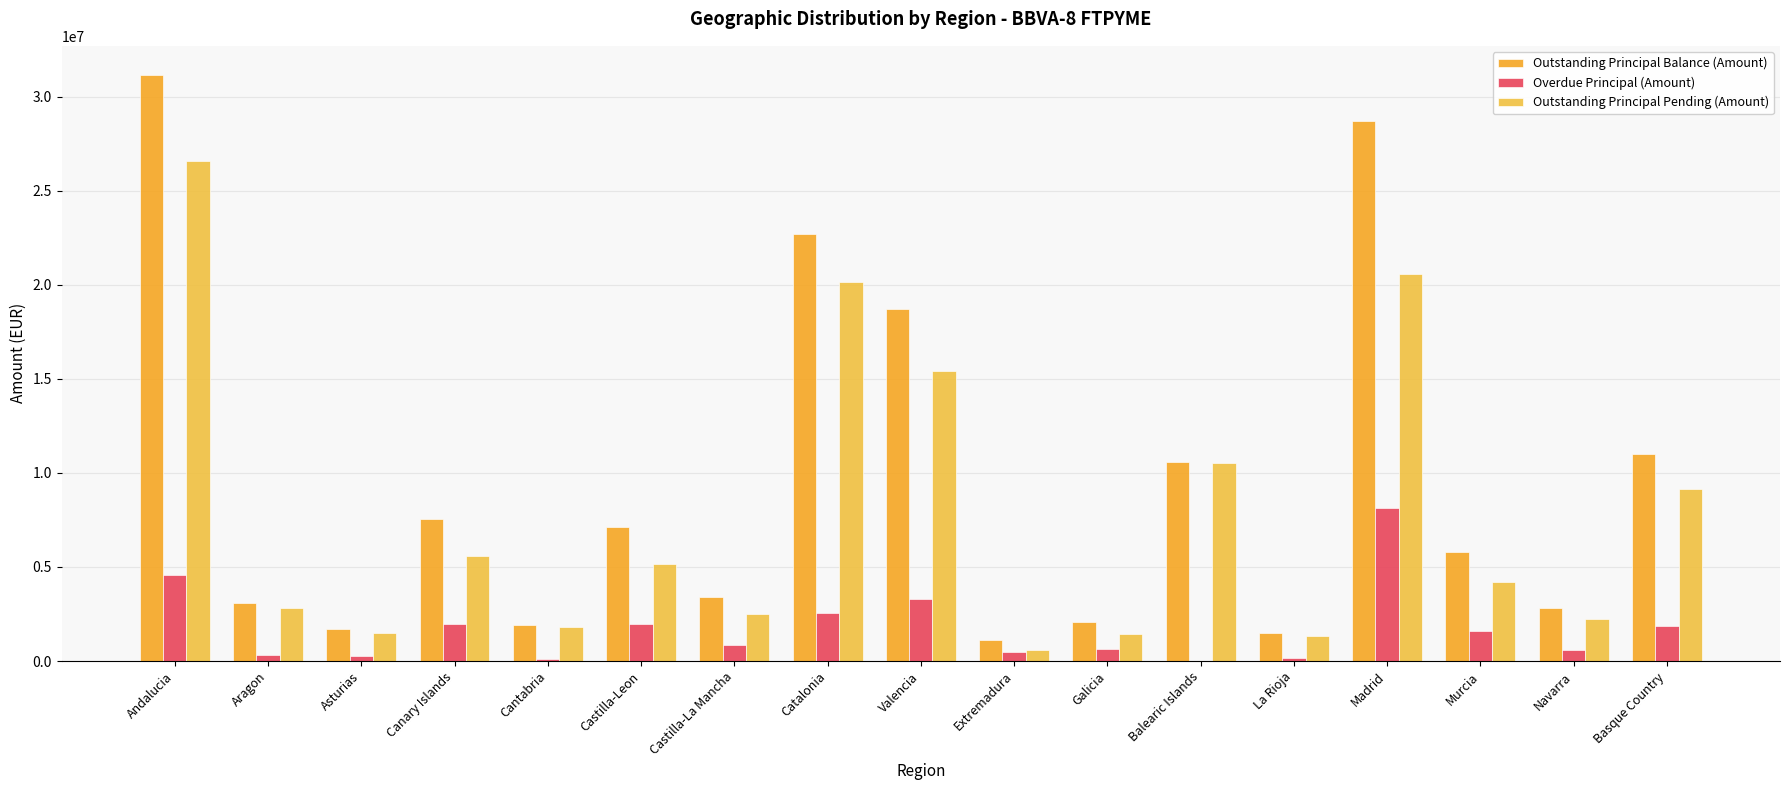

What position from the right is Basque Country?

1